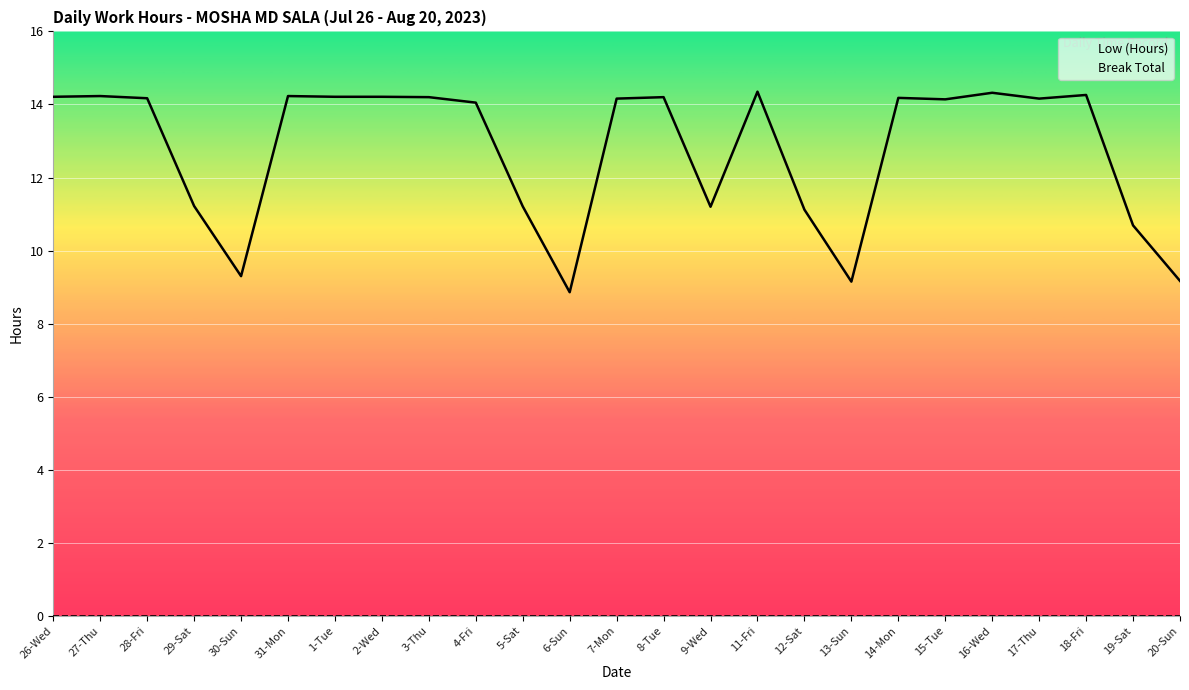

How many interior local valleys (lower than both neighbors) does the data have?

6